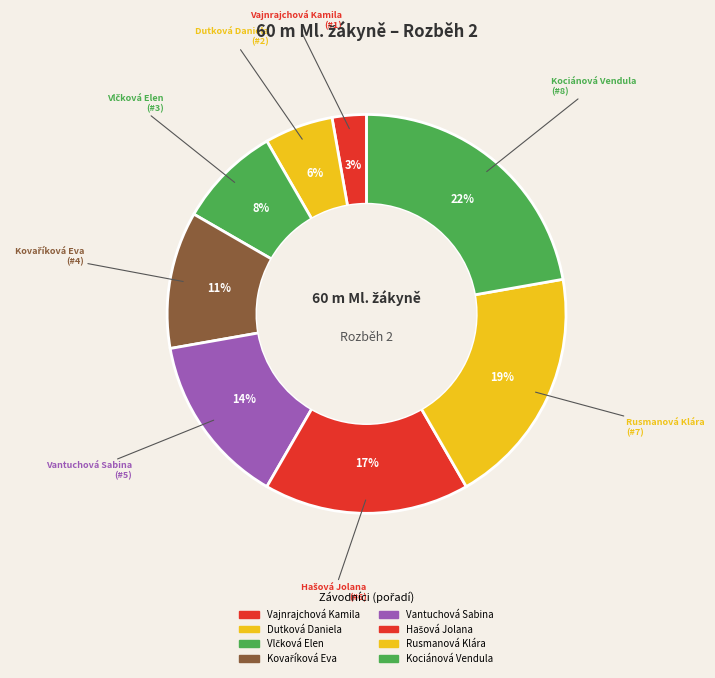

Count the number of slices in the pie.

8